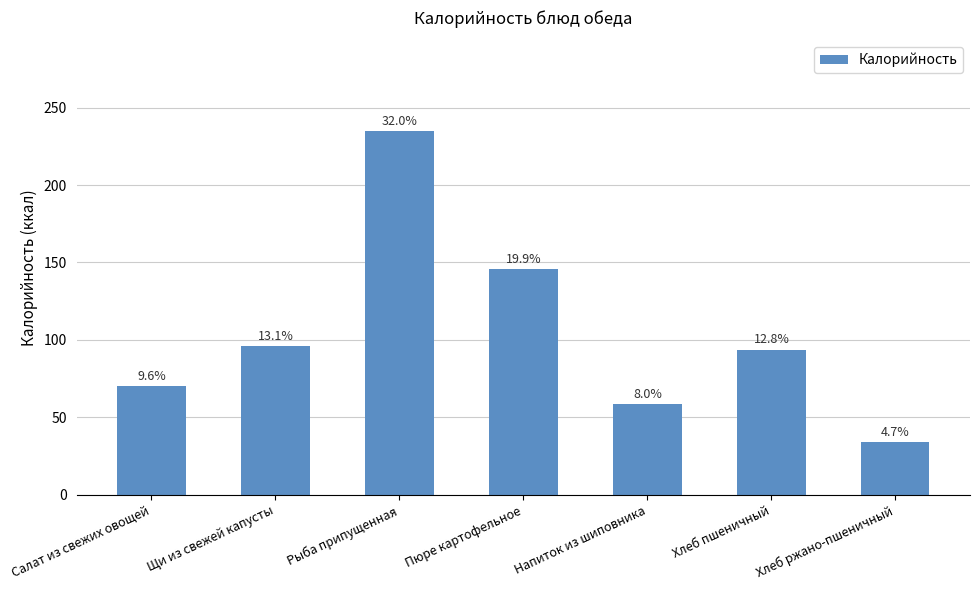

What is the greatest value displayed?

234.7